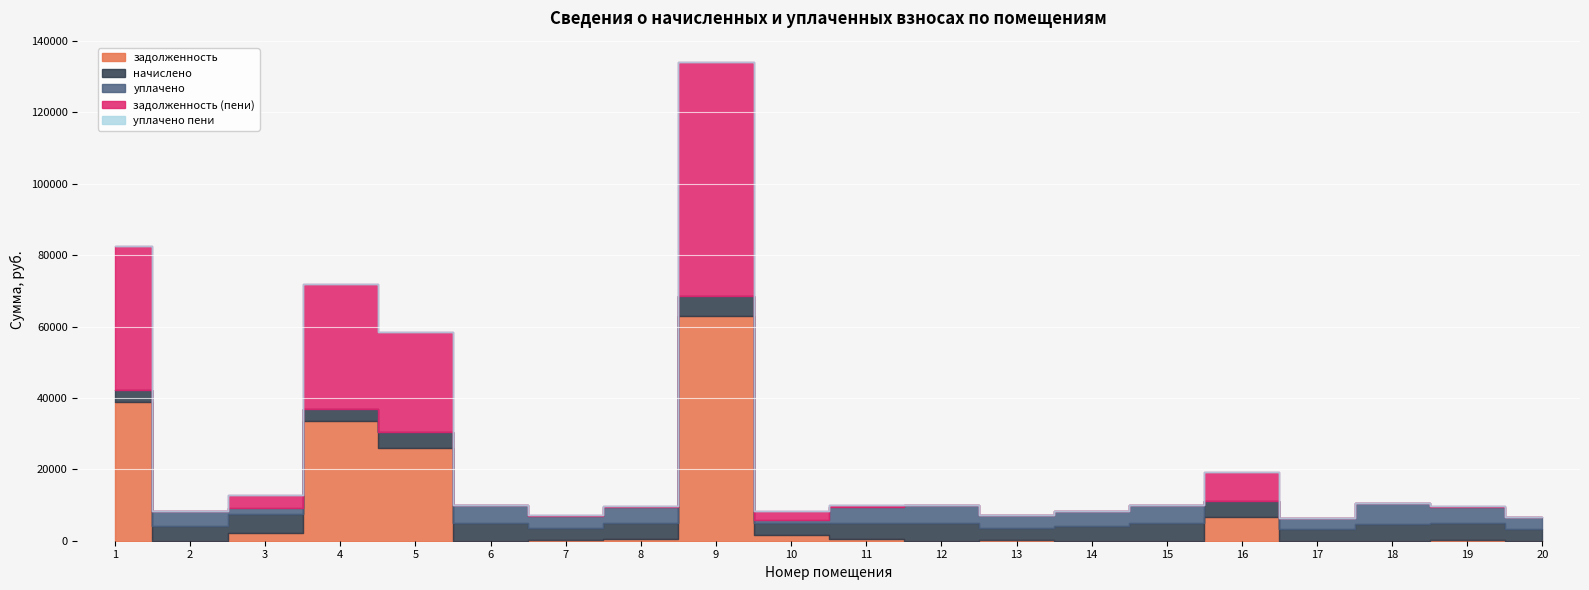

How many intersections are there between начислено and задолженность (пени)?

7